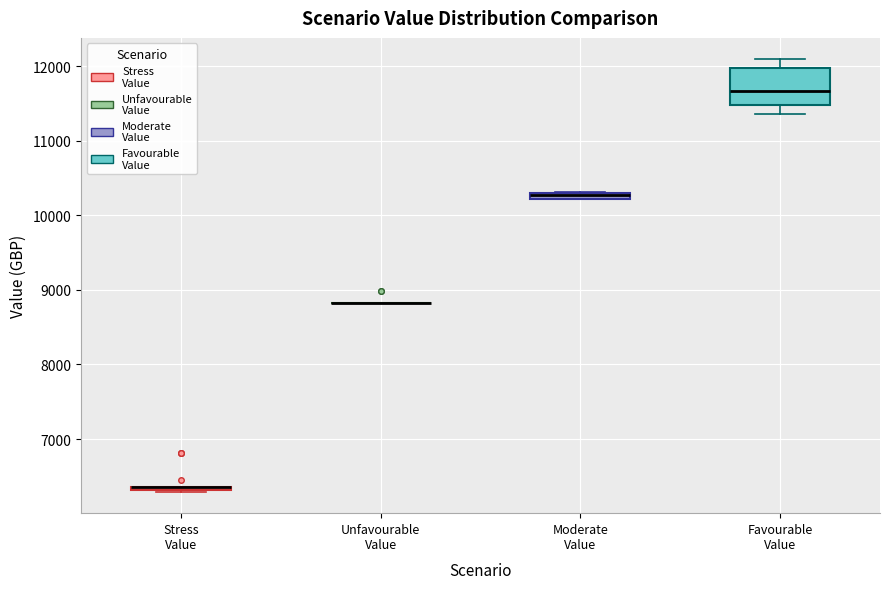

Where does the upper whisker of the box for Favourable Value end on the y-axis? The values are not printed on the chart, so give them approximately, as read against the axis.

12100